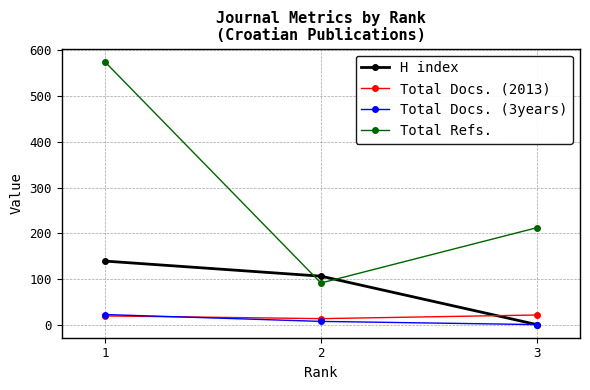

Is it true that Total Refs. equals 212 at 3?

True